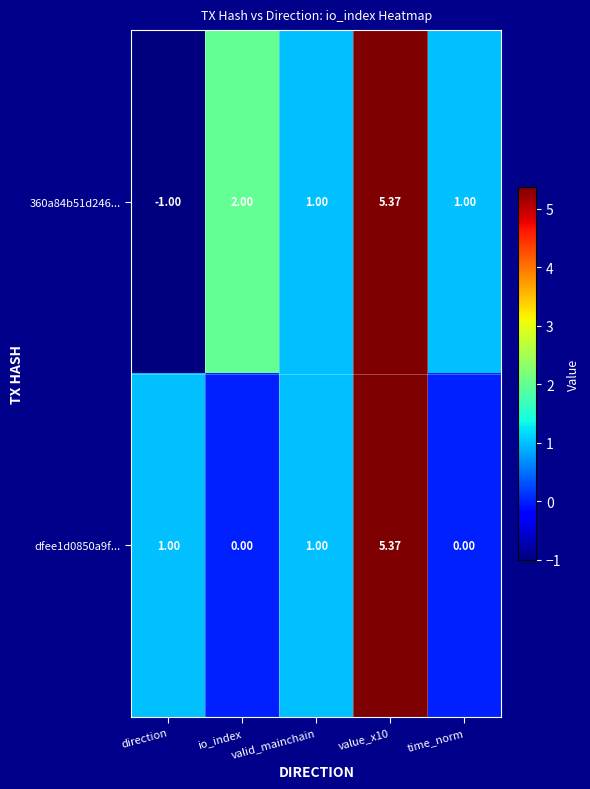

List the series in order of their overall mean, lowest first.

dfee1d0850a9f..., 360a84b51d246...